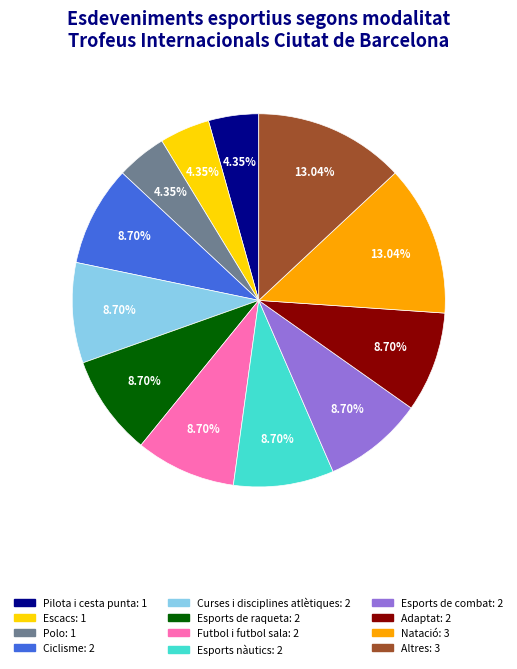

To the nearest percent, what portion does Curses i disciplines atlètiques represent?

9%